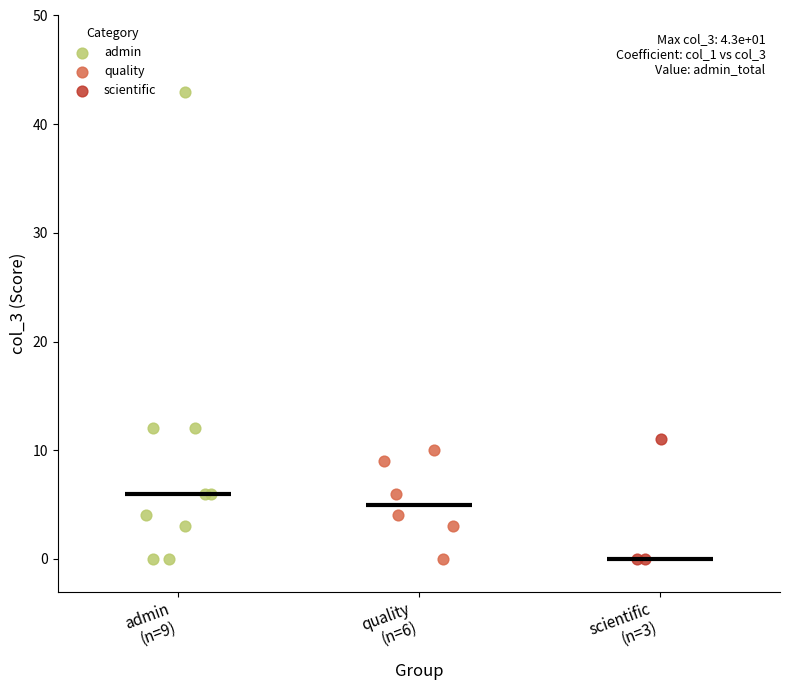

What are all the series names shown in the legend?

admin, quality, scientific